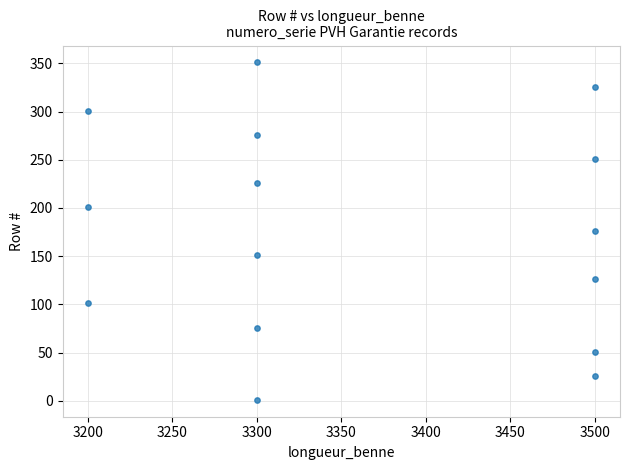

What is the range of X values (max minus min)?

300